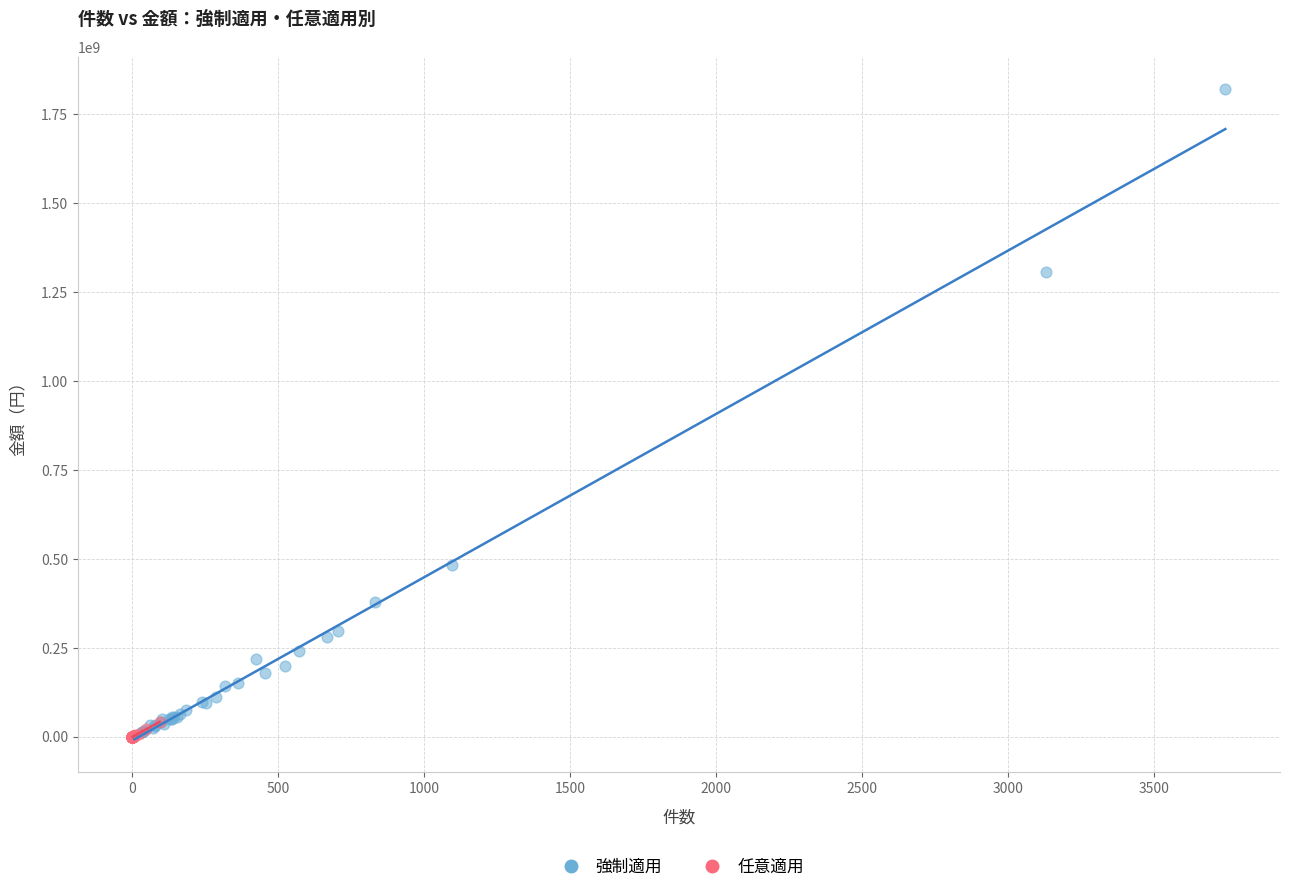

Which series has the widest spread of Y values?

強制適用